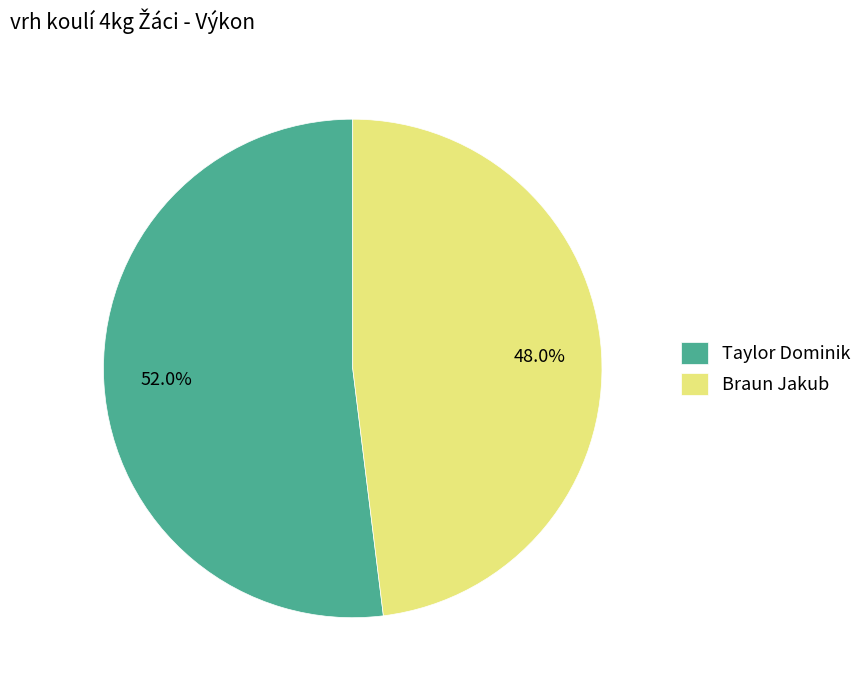

To the nearest percent, what is the combined percentage of Taylor Dominik and Braun Jakub?

100%